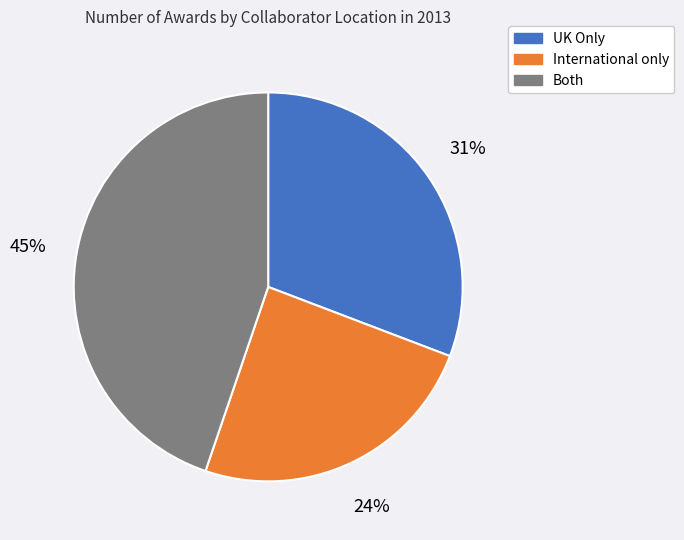

Combined, do Both and International only account for over 50%?

Yes